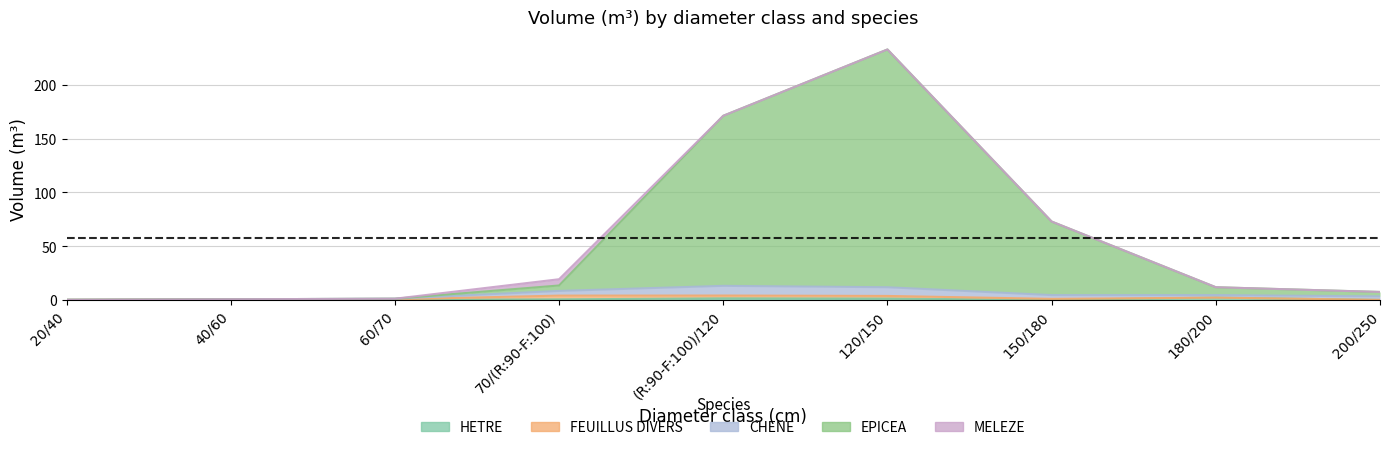

What is the maximum value shown in the chart?

221.2